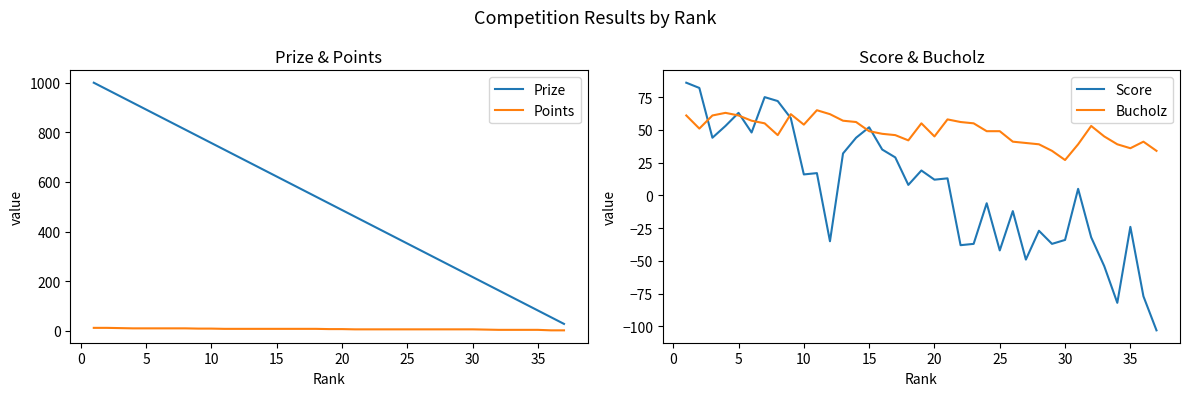

True or false: Points and Prize intersect in this chart.

False